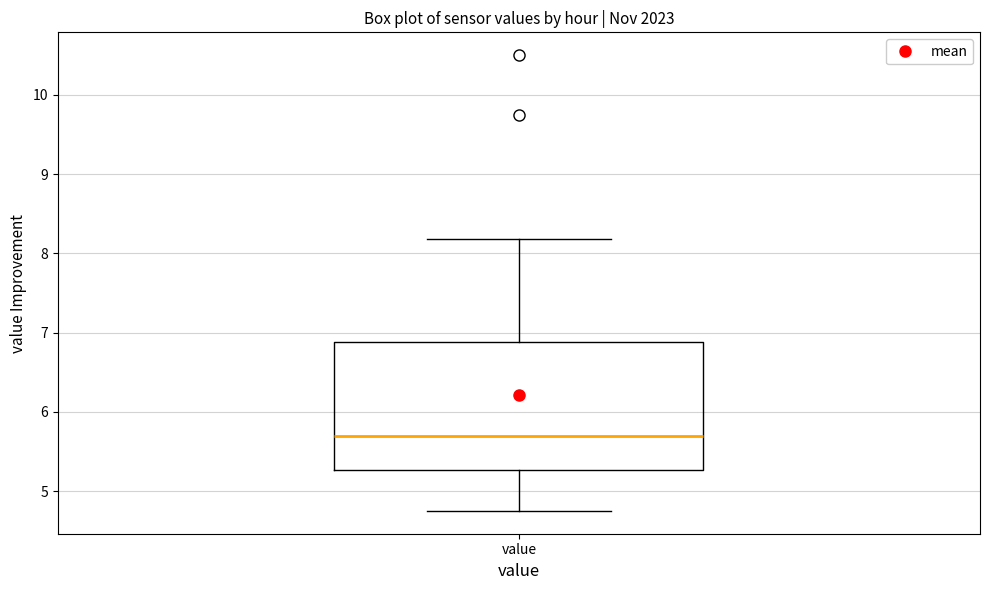

Read this box plot against the y-axis: the position of the median line, the range covered by the box, and the ends of both whiskers. The values are not printed on the chart, so give them approximately, as read against the axis.

median 5.7, box 5.3 to 6.9, whiskers 4.8 to 8.2